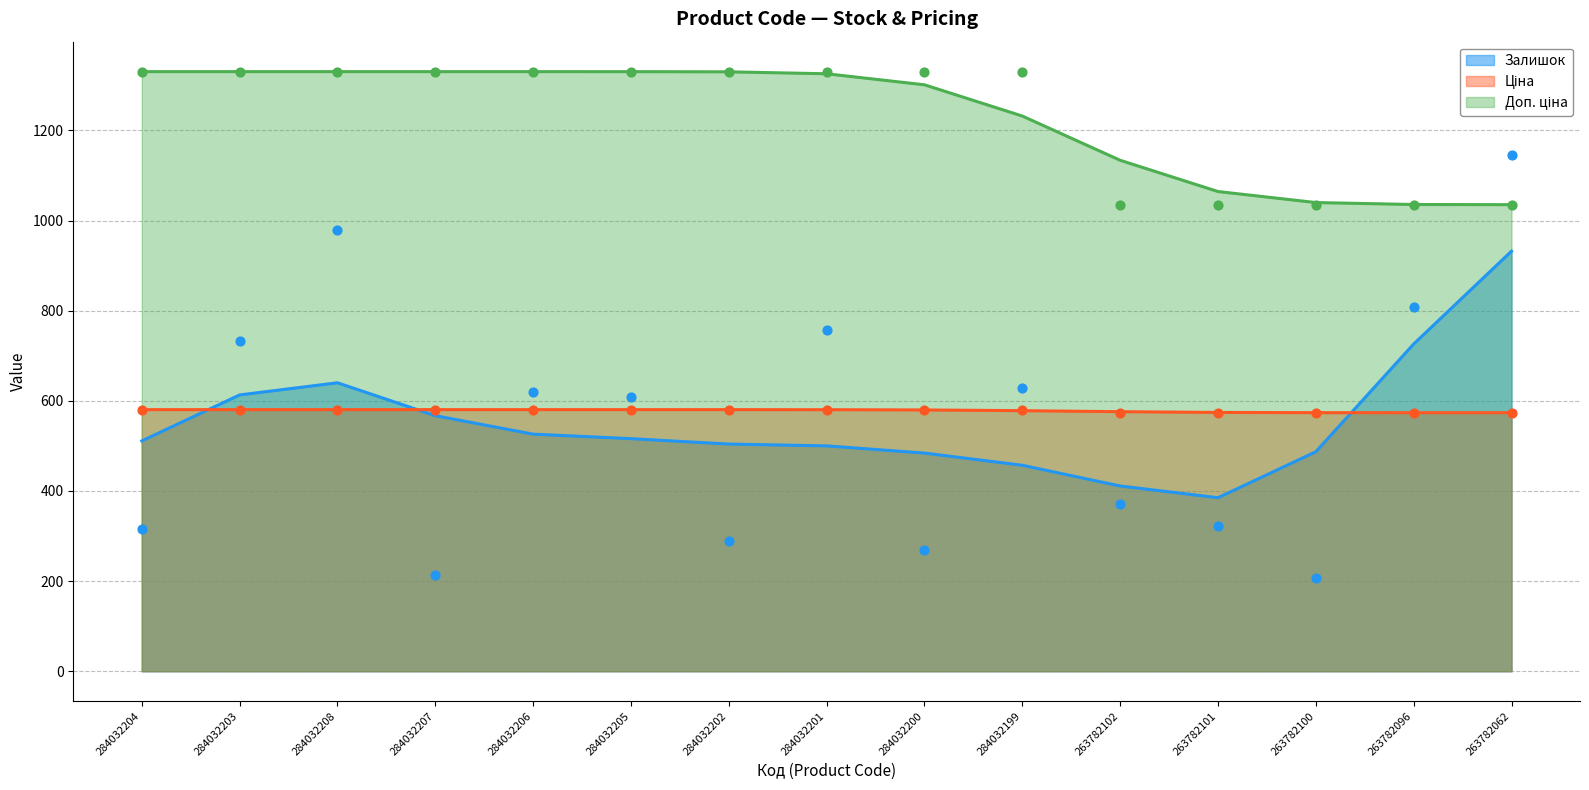

Where is Залишок nearest to the value 658?

284032208